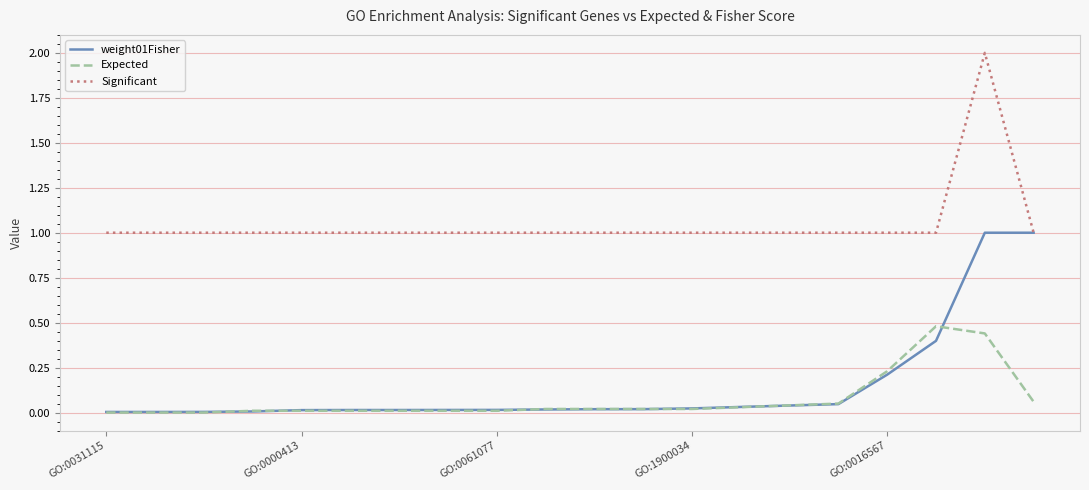

True or false: Significant and Expected intersect in this chart.

False